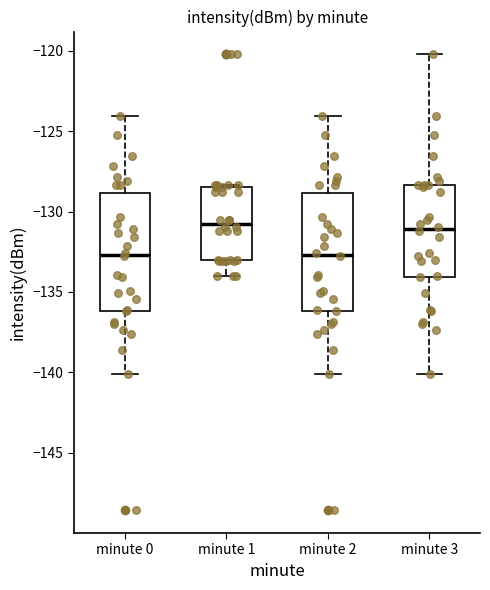

Reading left to right, transcribe this box plot: for each box, give where its median line is, the range the box spans, and where its two whiskers end, as read against the y-axis. The values are not printed on the chart, so give them approximately, as read against the axis.

minute 0: median -132.5, box -136.0 to -129.0, whiskers -140.0 to -124.0
minute 1: median -130.5, box -133.0 to -128.5, whiskers -134.0 to -128.5
minute 2: median -132.5, box -136.0 to -129.0, whiskers -140.0 to -124.0
minute 3: median -131.0, box -134.0 to -128.5, whiskers -140.0 to -120.0